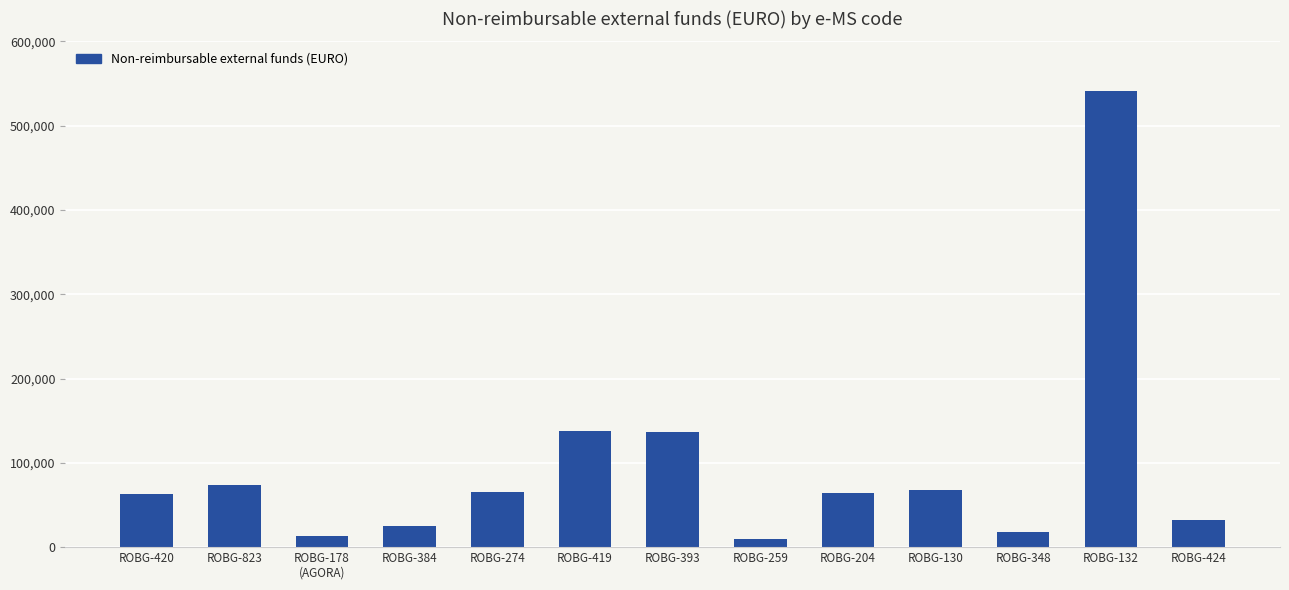

What is the difference between the maximum and minimum values?

531297.0